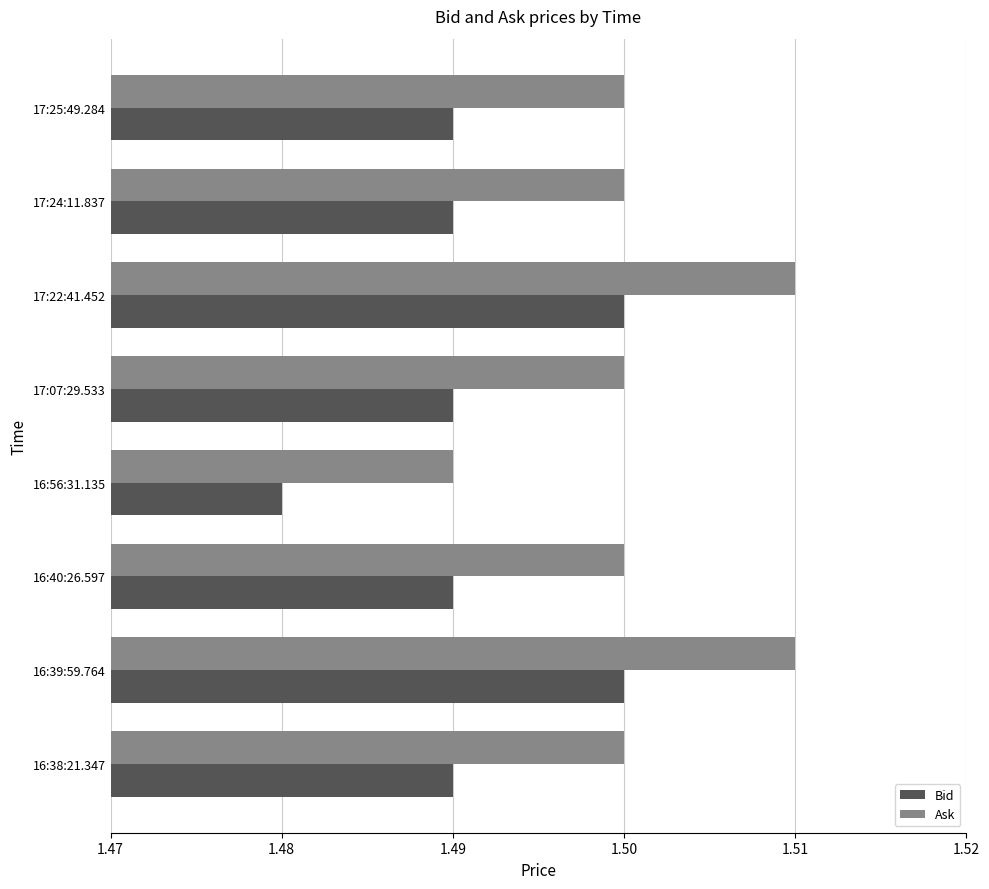

Where is Bid nearest to the value 1?

16:56:31.135